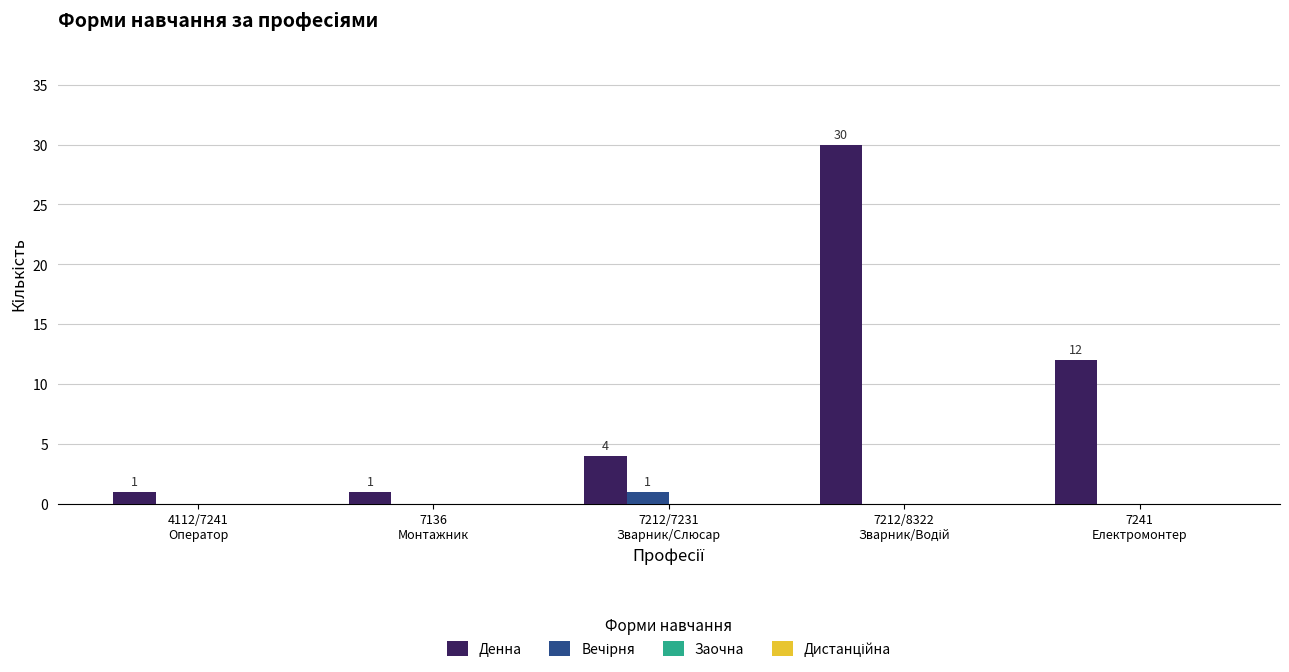

Count the number of categories in the chart.

5